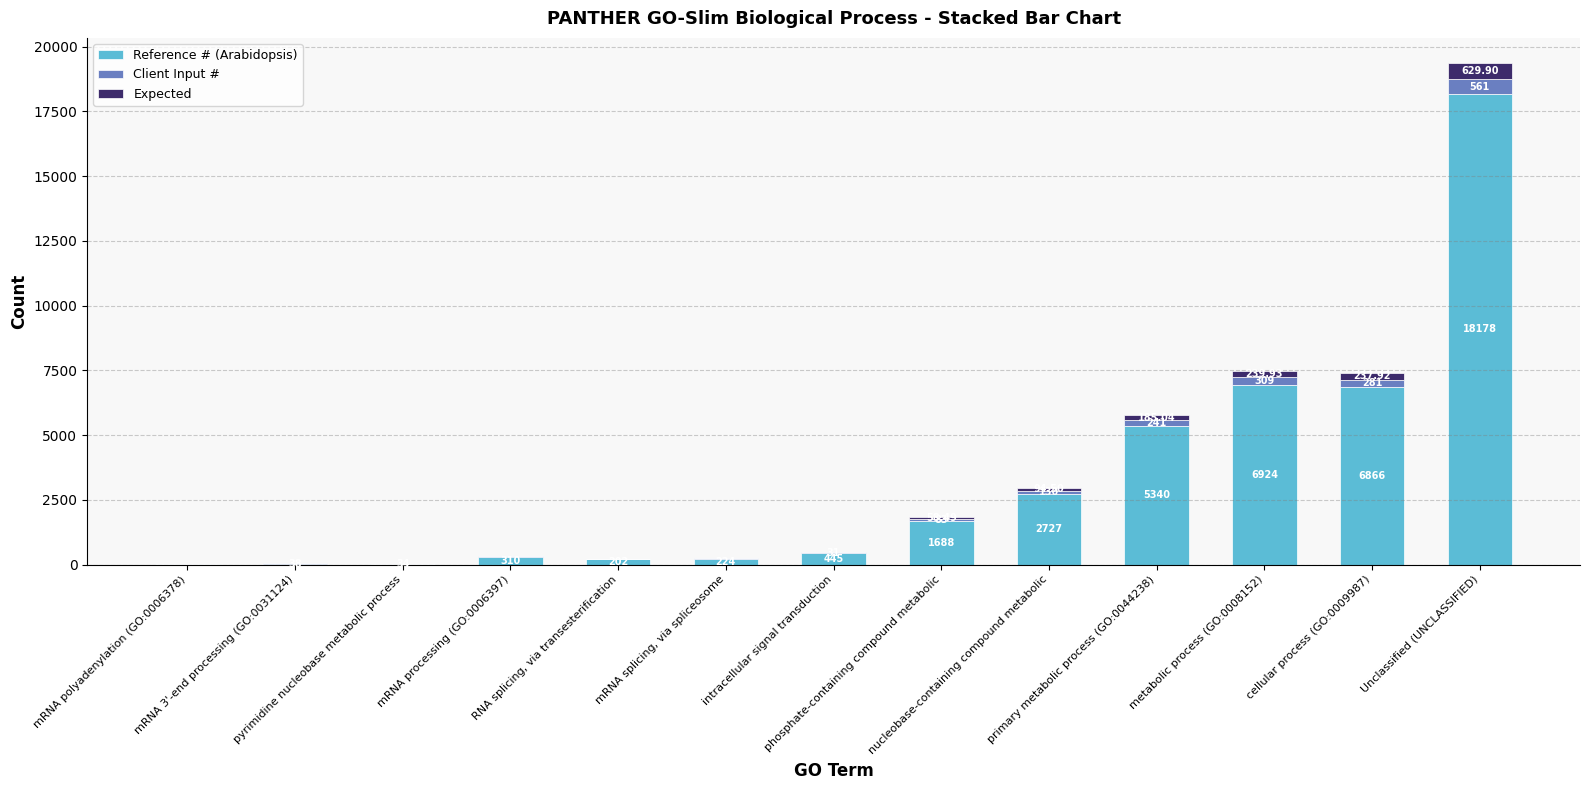

What is the sum of the Client Input # values at mRNA polyadenylation (GO:0006378) and pyrimidine nucleobase metabolic process?

13.0